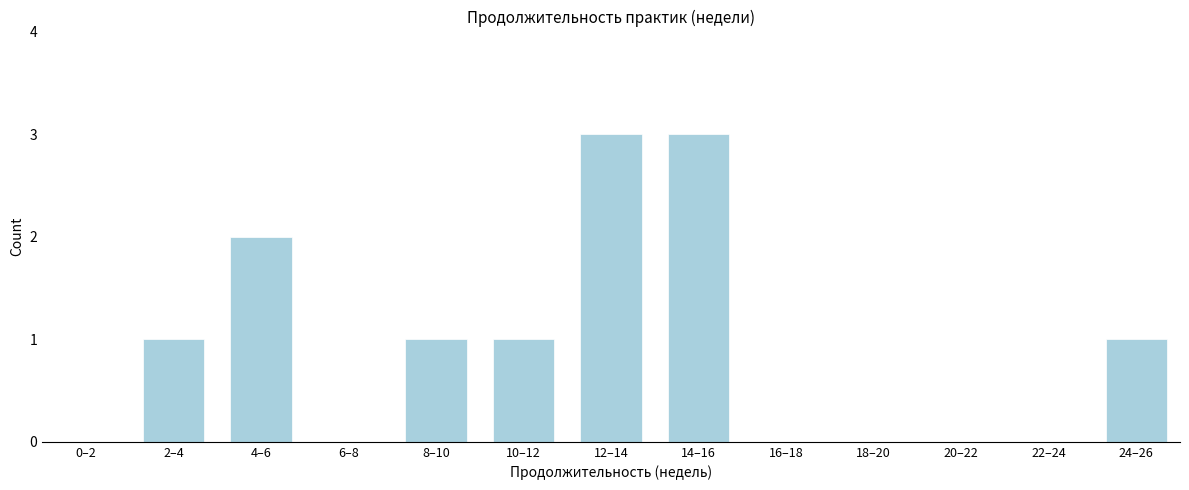

Reading right to left, what are all the values shown in this chart?

24–26=1	22–24=0	20–22=0	18–20=0	16–18=0	14–16=3	12–14=3	10–12=1	8–10=1	6–8=0	4–6=2	2–4=1	0–2=0